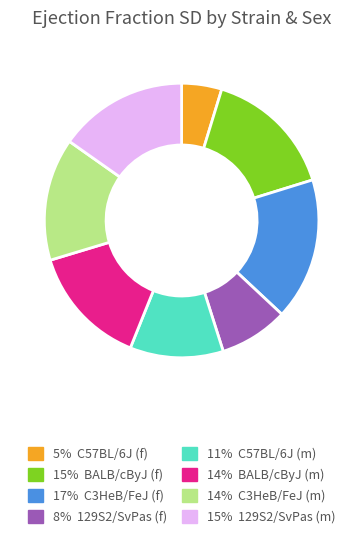

Is there any slice that represents more than half of the pie?

No